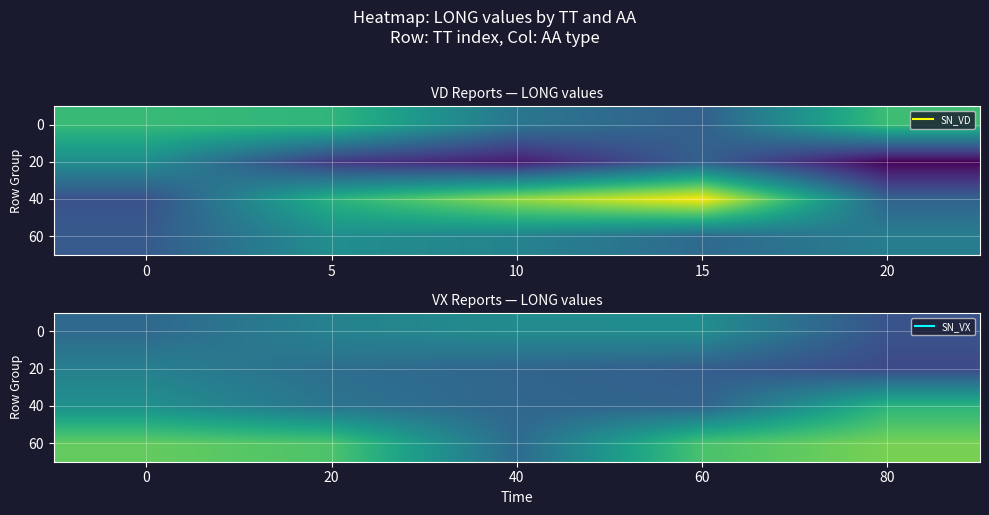

What is the total value across all series at 40?

305.1